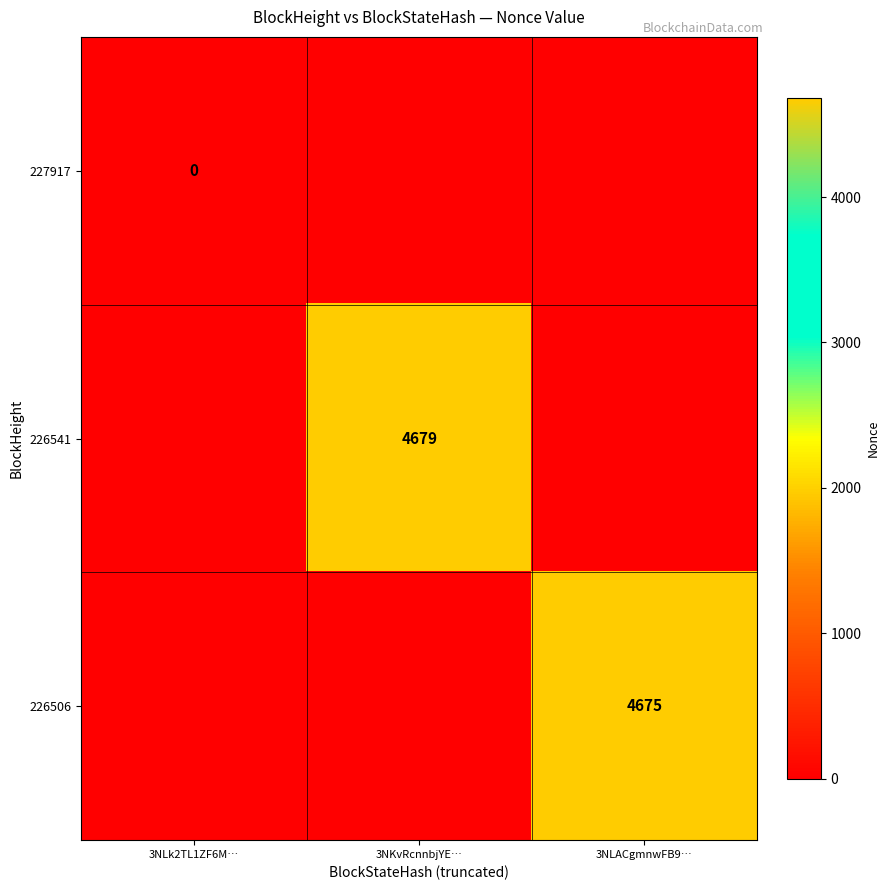

Between 3NLACgmnwFB9… and 3NLk2TL1ZF6M…, which is larger?

3NLACgmnwFB9…